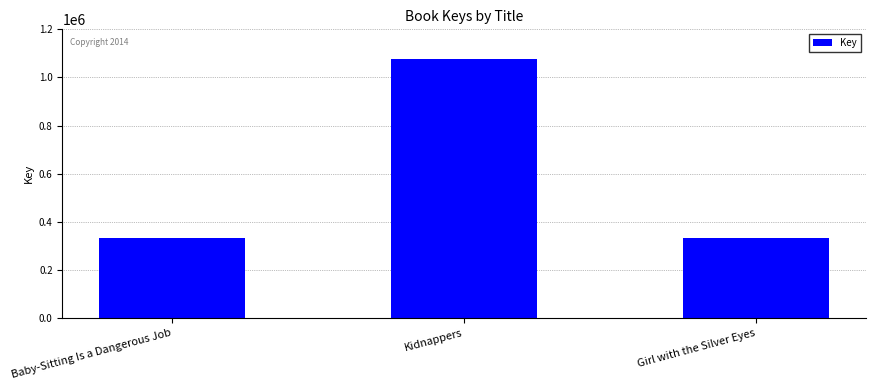

Are the bars grouped side by side (vs. stacked)?

No